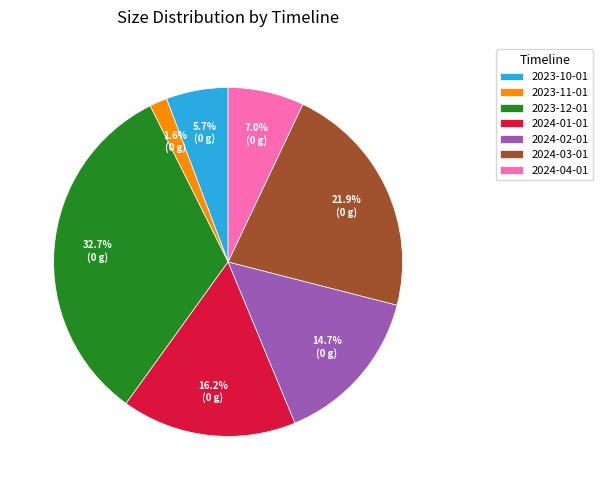

To the nearest percent, what portion does 2024-02-01 represent?

15%